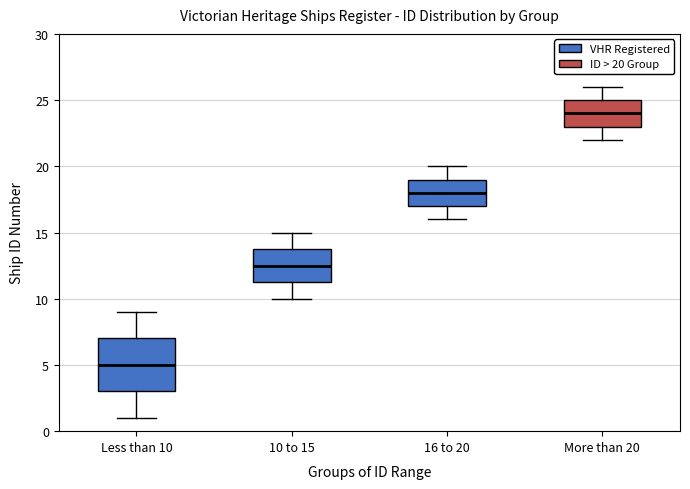

Reading left to right, read every box against the y-axis: the position of its median line, the range the box covers, and the ends of its whiskers. The values are not printed on the chart, so give them approximately, as read against the axis.

Less than 10: median 5.0, box 3.0 to 7.0, whiskers 1.0 to 9.0
10 to 15: median 12.5, box 11.5 to 14.0, whiskers 10.0 to 15.0
16 to 20: median 18.0, box 17.0 to 19.0, whiskers 16.0 to 20.0
More than 20: median 24.0, box 23.0 to 25.0, whiskers 22.0 to 26.0